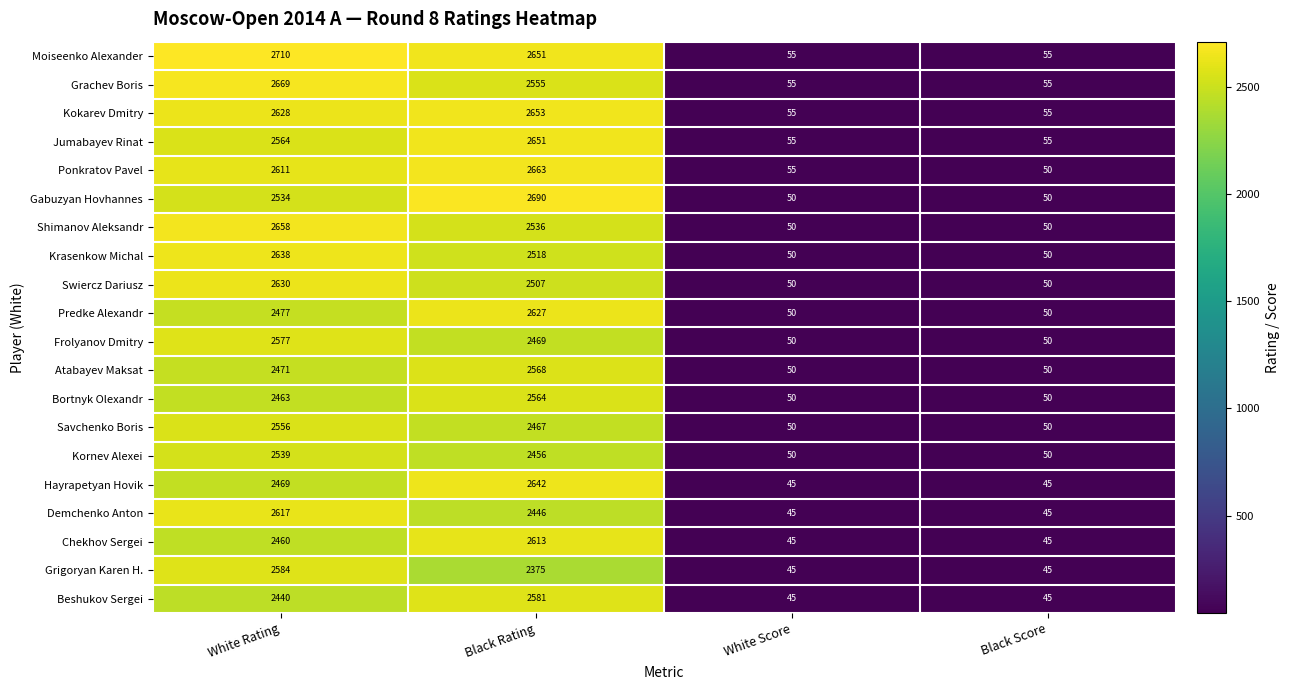

At which label is Demchenko Anton closest to 1331?

Black Rating